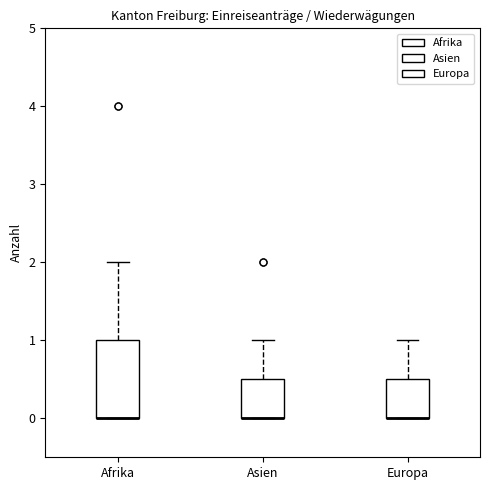

Where does the upper whisker of the box for Europa end on the y-axis? The values are not printed on the chart, so give them approximately, as read against the axis.

1.0